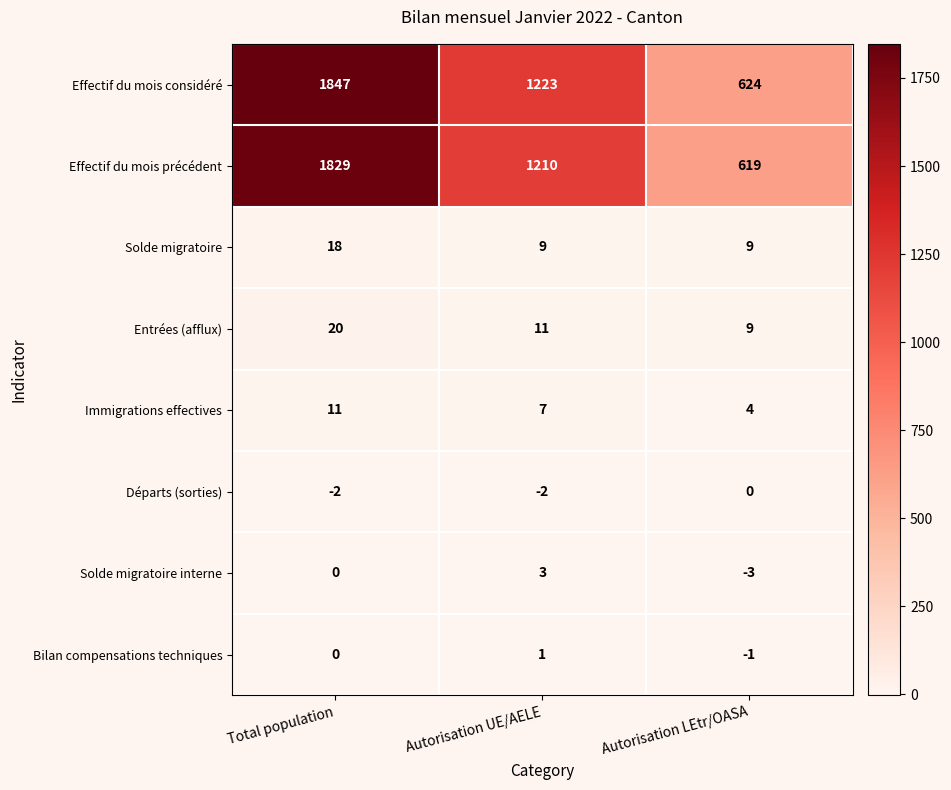

What is the difference between the highest and lowest values at Autorisation UE/AELE?

1225